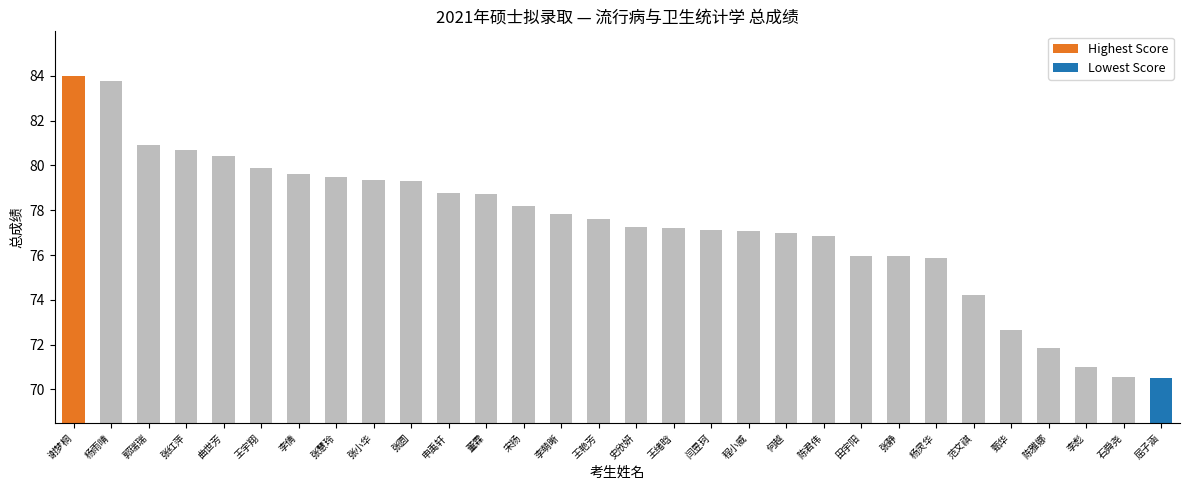

What is the label of the 11th bar from the right?

何越